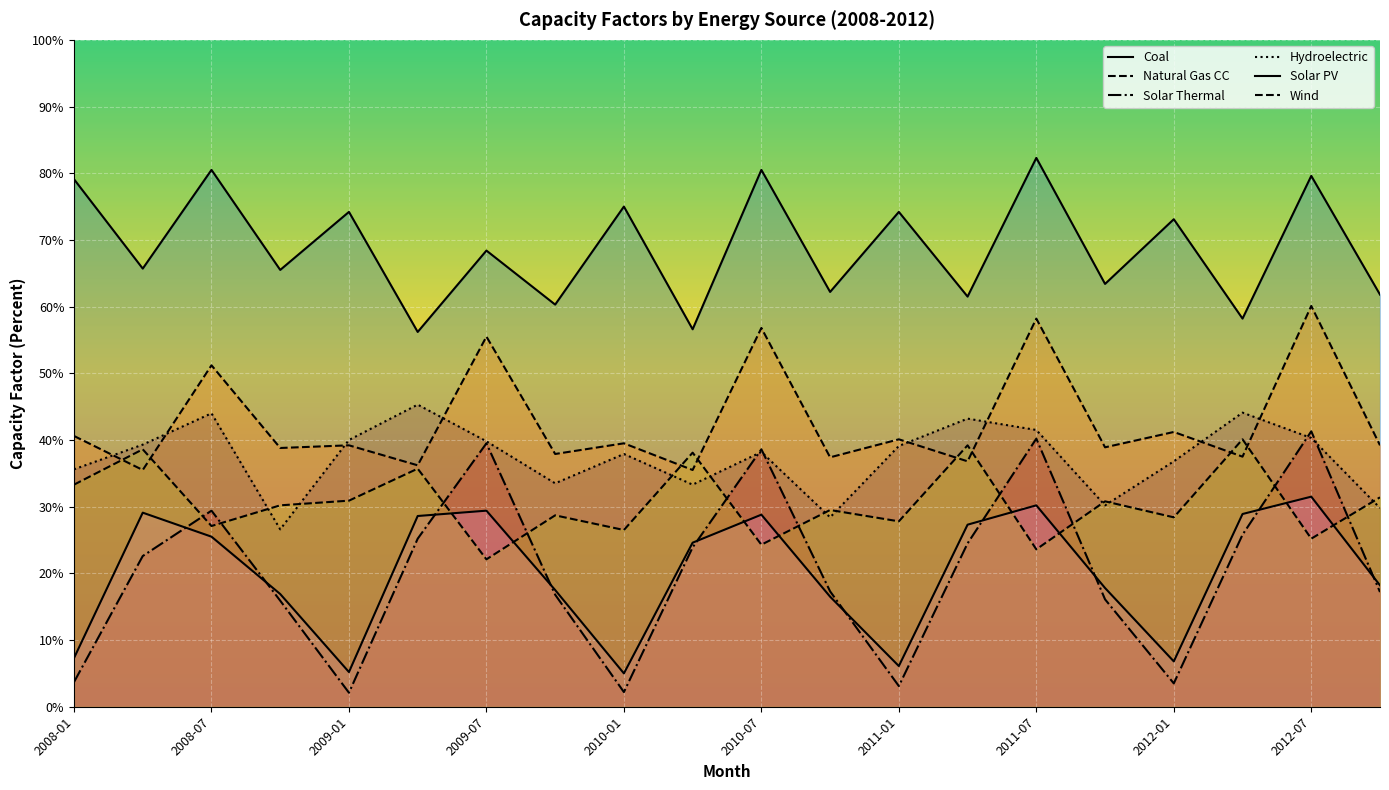

Which series has the largest range (max minus min)?

Solar Thermal